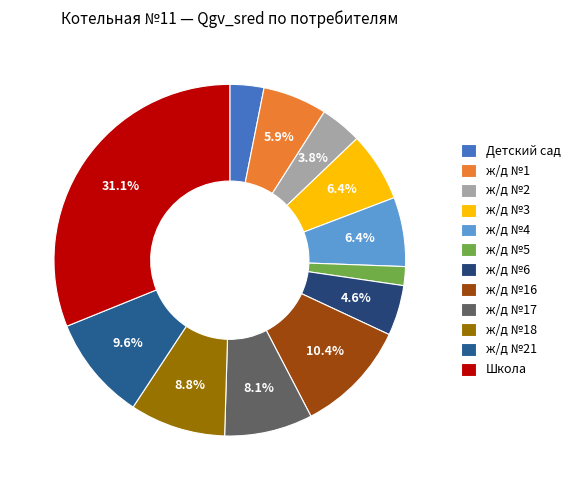

How many slices are in this pie chart?

12